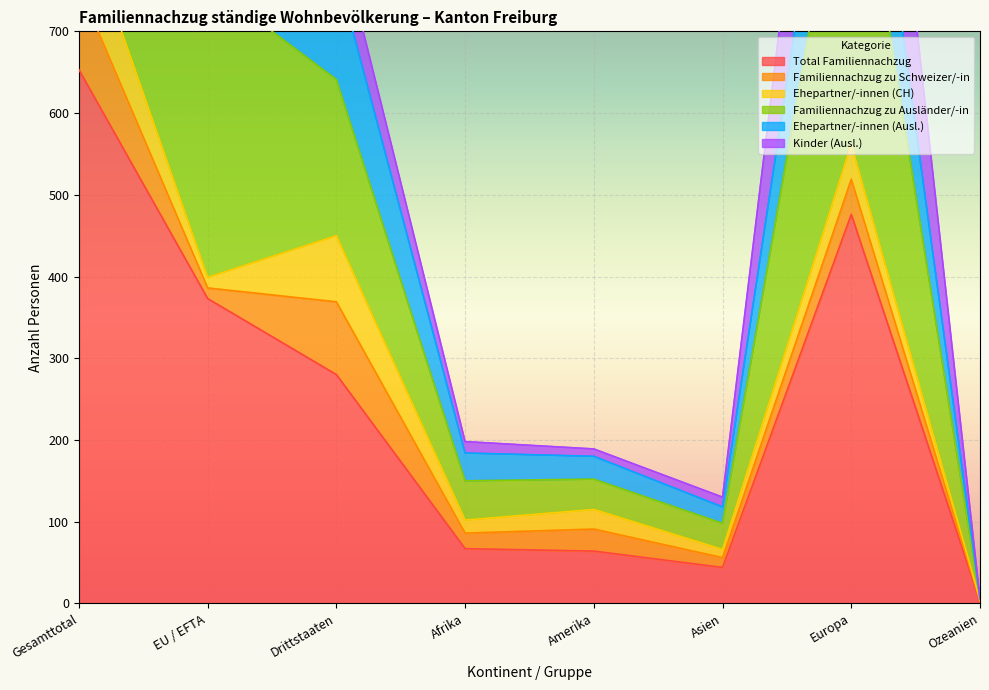

What is the sum of all Familiennachzug zu Ausländer/-in values?

5850